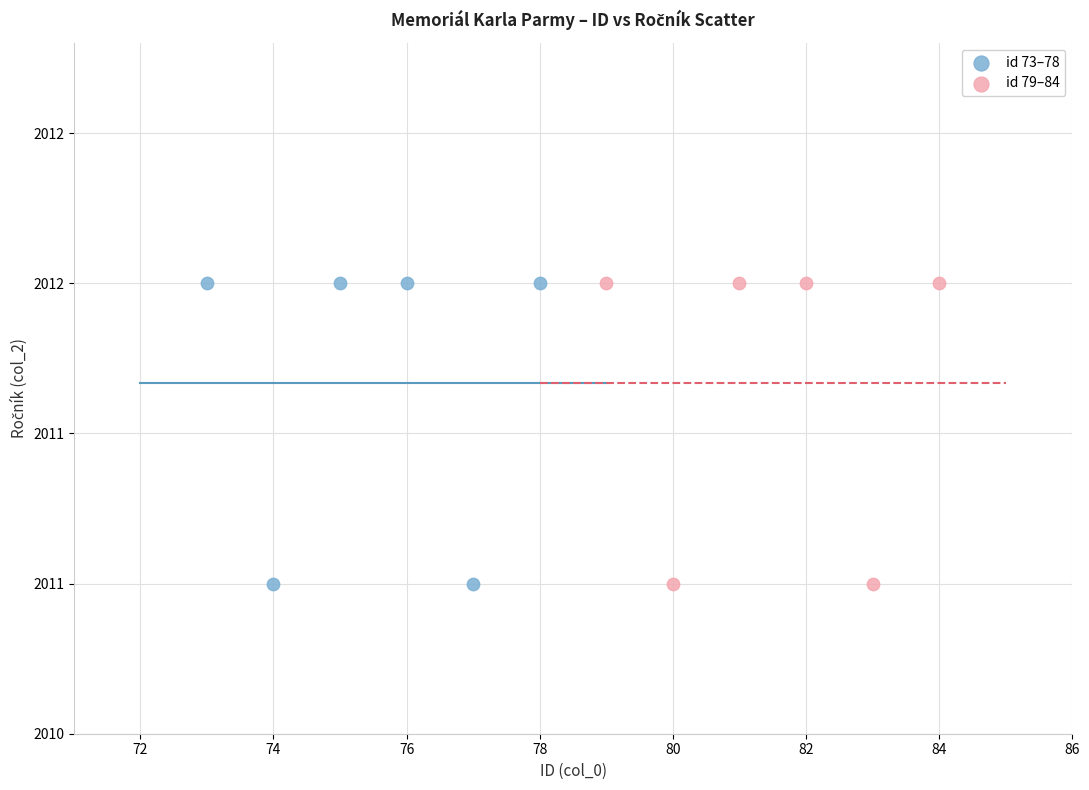

What are all the series names shown in the legend?

id 73–78, id 79–84